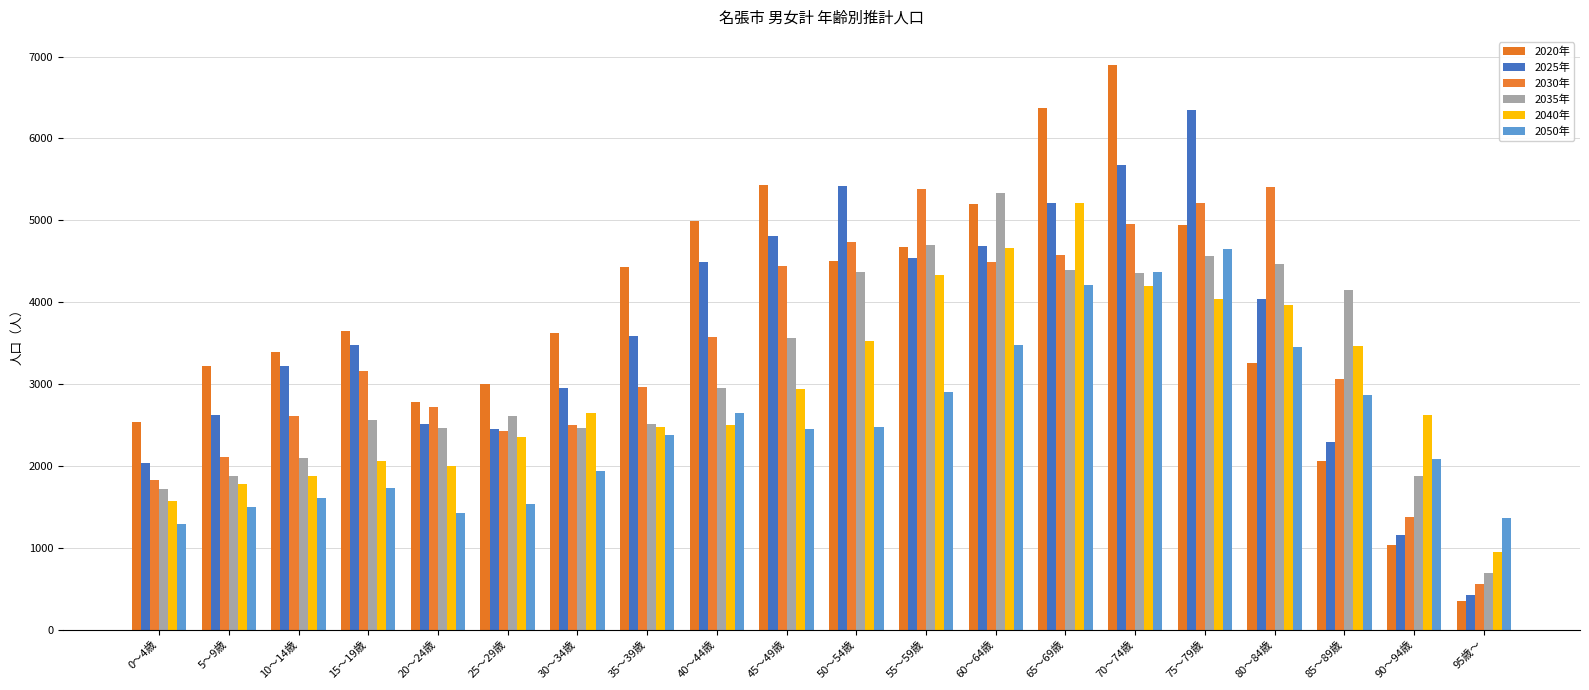

Which series changed the most between 10～14歳 and 60～64歳?

2035年